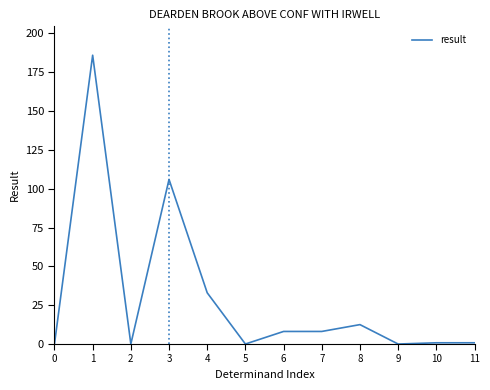

Is it true that the value at 9 is 0.0?

True